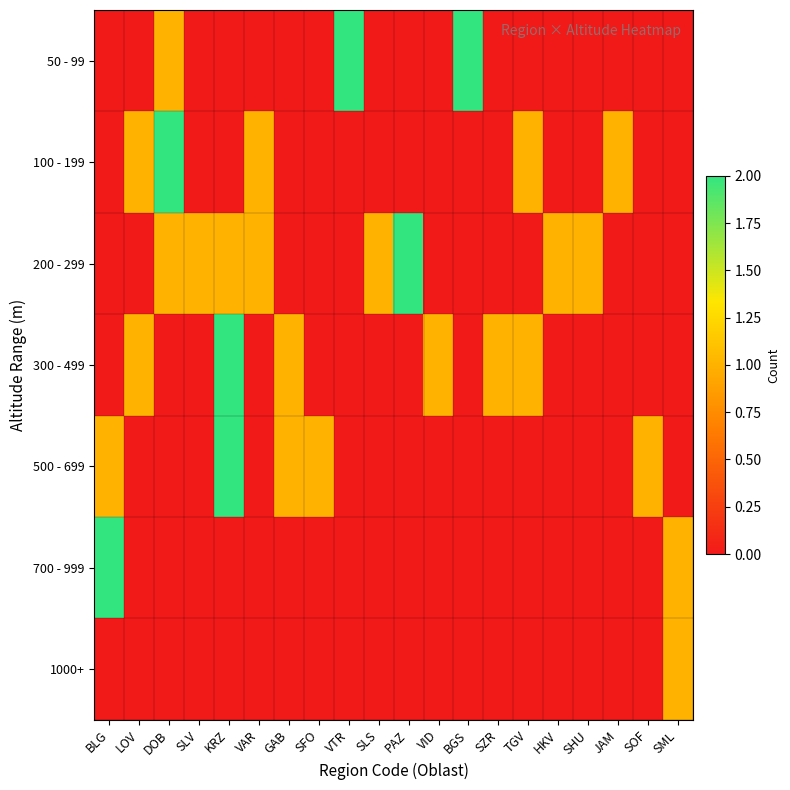

Reading left to right, transcribe all the data shown in this chart.

50 - 99: BLG=0	LOV=0	DOB=1	SLV=0	KRZ=0	VAR=0	GAB=0	SFO=0	VTR=2	SLS=0	PAZ=0	VID=0	BGS=2	SZR=0	TGV=0	HKV=0	SHU=0	JAM=0	SOF=0	SML=0
100 - 199: BLG=0	LOV=1	DOB=2	SLV=0	KRZ=0	VAR=1	GAB=0	SFO=0	VTR=0	SLS=0	PAZ=0	VID=0	BGS=0	SZR=0	TGV=1	HKV=0	SHU=0	JAM=1	SOF=0	SML=0
200 - 299: BLG=0	LOV=0	DOB=1	SLV=1	KRZ=1	VAR=1	GAB=0	SFO=0	VTR=0	SLS=1	PAZ=2	VID=0	BGS=0	SZR=0	TGV=0	HKV=1	SHU=1	JAM=0	SOF=0	SML=0
300 - 499: BLG=0	LOV=1	DOB=0	SLV=0	KRZ=2	VAR=0	GAB=1	SFO=0	VTR=0	SLS=0	PAZ=0	VID=1	BGS=0	SZR=1	TGV=1	HKV=0	SHU=0	JAM=0	SOF=0	SML=0
500 - 699: BLG=1	LOV=0	DOB=0	SLV=0	KRZ=2	VAR=0	GAB=1	SFO=1	VTR=0	SLS=0	PAZ=0	VID=0	BGS=0	SZR=0	TGV=0	HKV=0	SHU=0	JAM=0	SOF=1	SML=0
700 - 999: BLG=2	LOV=0	DOB=0	SLV=0	KRZ=0	VAR=0	GAB=0	SFO=0	VTR=0	SLS=0	PAZ=0	VID=0	BGS=0	SZR=0	TGV=0	HKV=0	SHU=0	JAM=0	SOF=0	SML=1
1000+: BLG=0	LOV=0	DOB=0	SLV=0	KRZ=0	VAR=0	GAB=0	SFO=0	VTR=0	SLS=0	PAZ=0	VID=0	BGS=0	SZR=0	TGV=0	HKV=0	SHU=0	JAM=0	SOF=0	SML=1